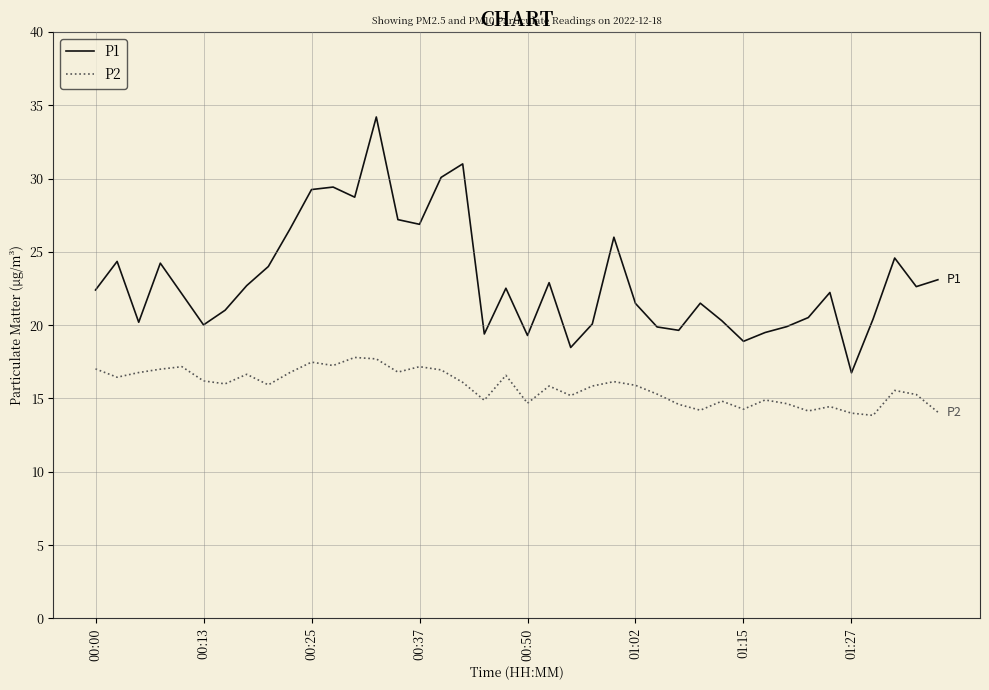

Which series has the largest total across all categories?

P1